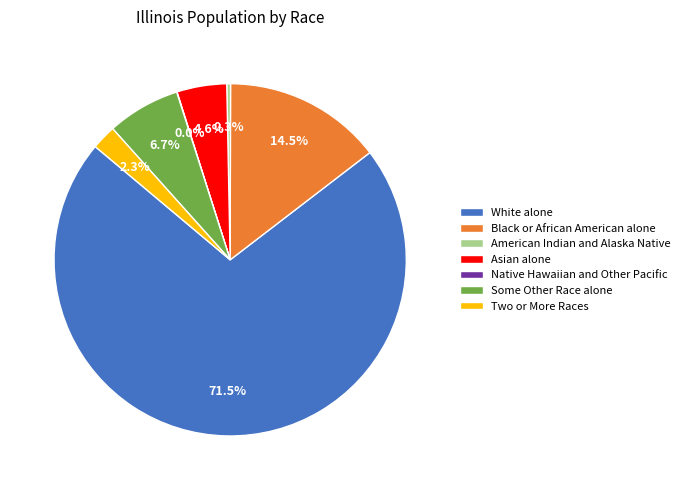

Approximately how many times larger is the value at Two or More Races compared to Asian alone?

0.5